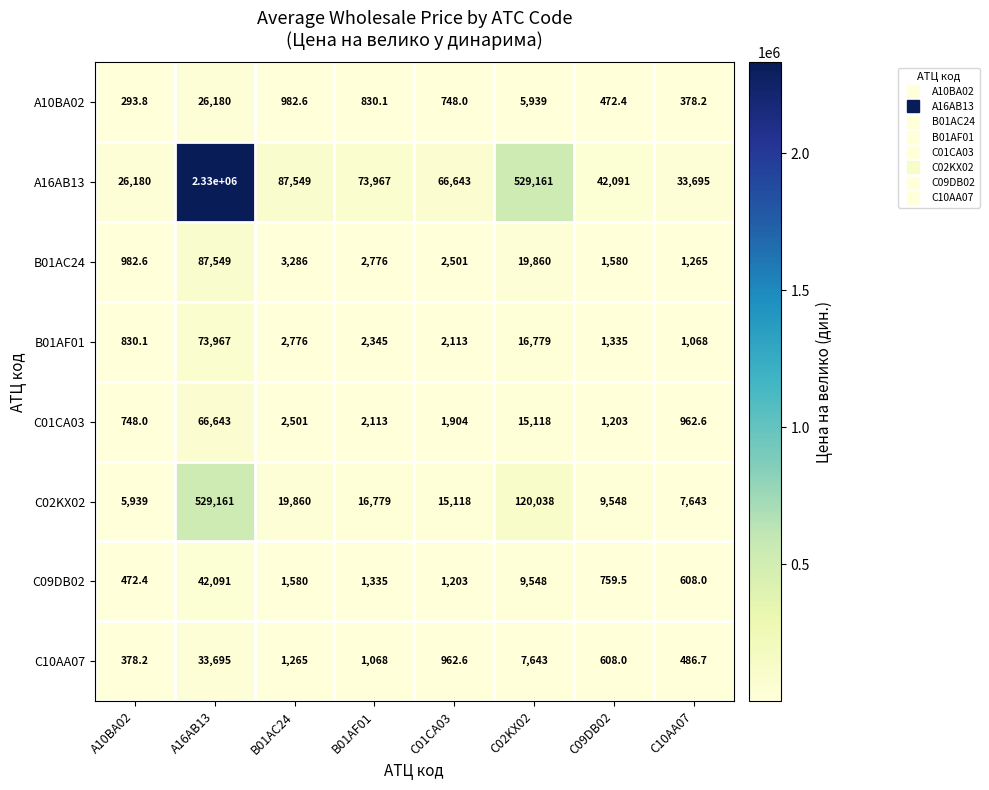

What is the total value across all series at C10AA07?

46106.5